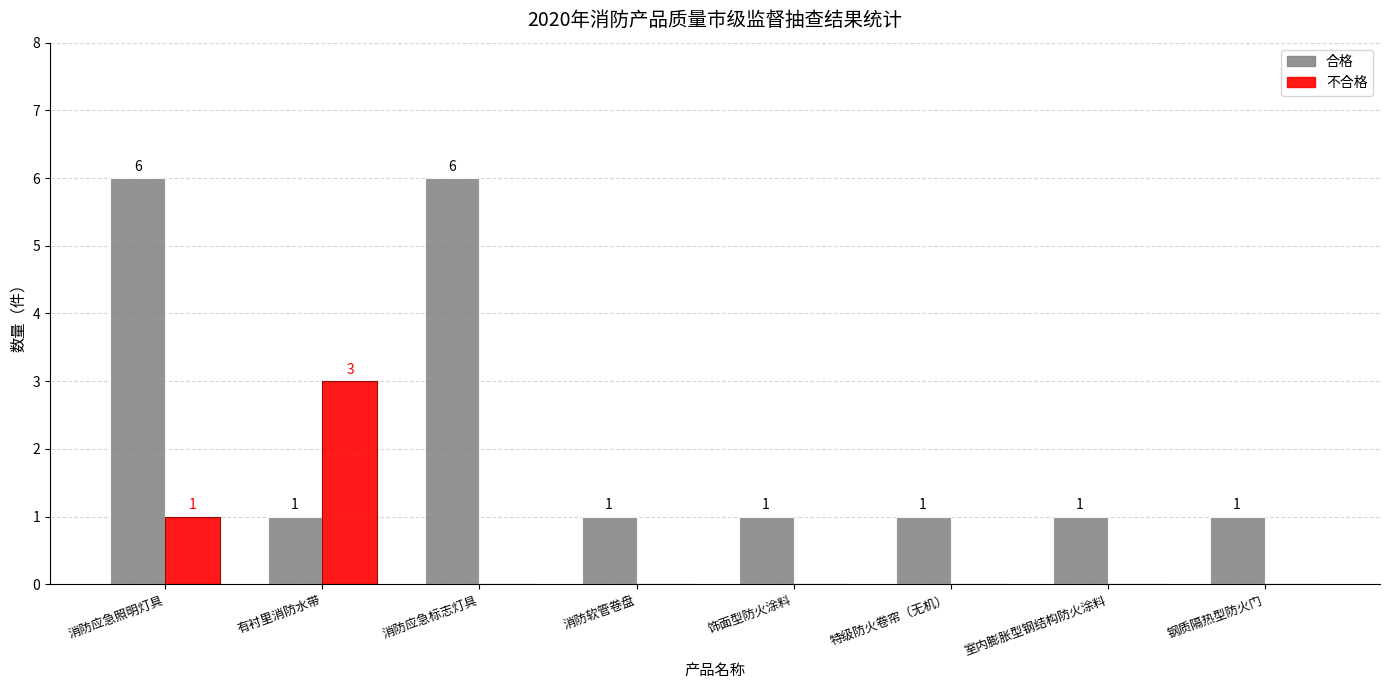

Reading right to left, transcribe all the data shown in this chart.

合格: 钢质隔热型防火门=1	室内膨胀型钢结构防火涂料=1	特级防火卷帘（无机）=1	饰面型防火涂料=1	消防软管卷盘=1	消防应急标志灯具=6	有衬里消防水带=1	消防应急照明灯具=6
不合格: 钢质隔热型防火门=0	室内膨胀型钢结构防火涂料=0	特级防火卷帘（无机）=0	饰面型防火涂料=0	消防软管卷盘=0	消防应急标志灯具=0	有衬里消防水带=3	消防应急照明灯具=1